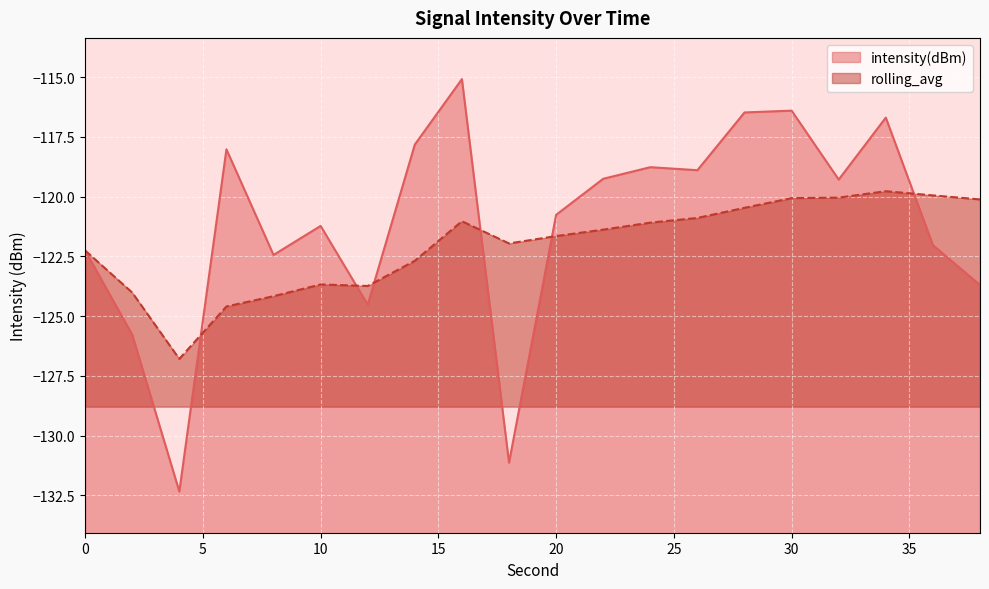

Where is the first local minimum for intensity(dBm)?

4